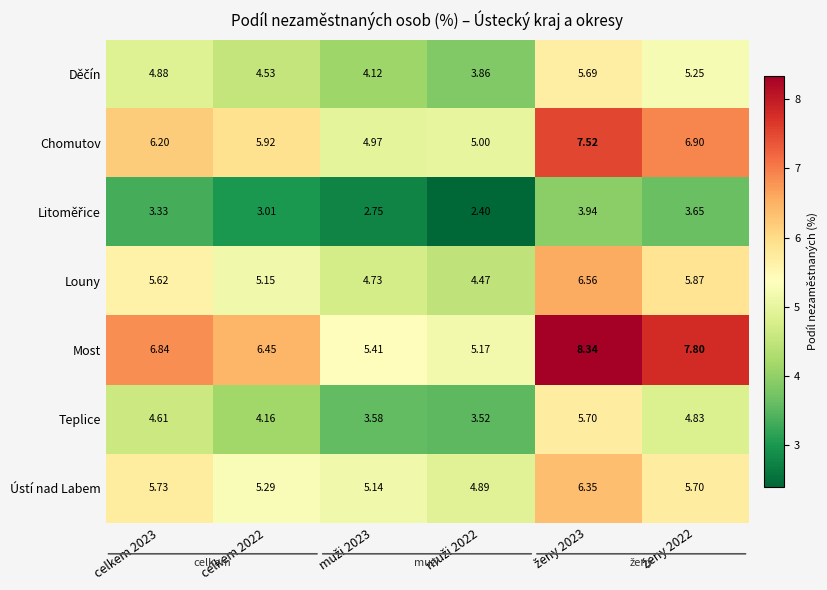

Which series has the widest spread of values?

Most